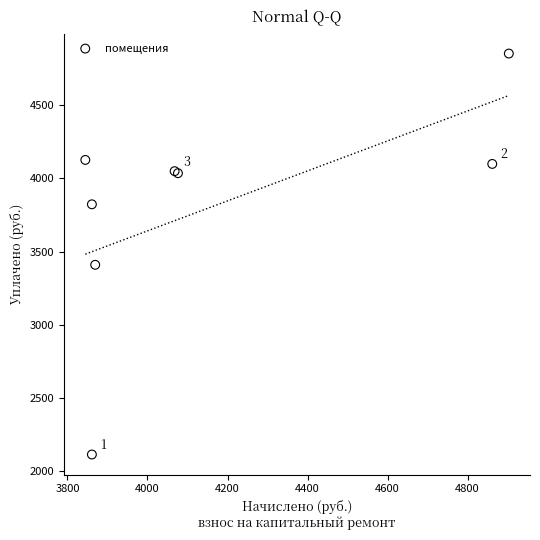

What Y value in the scatter plot is closest to 3482?

3409.0